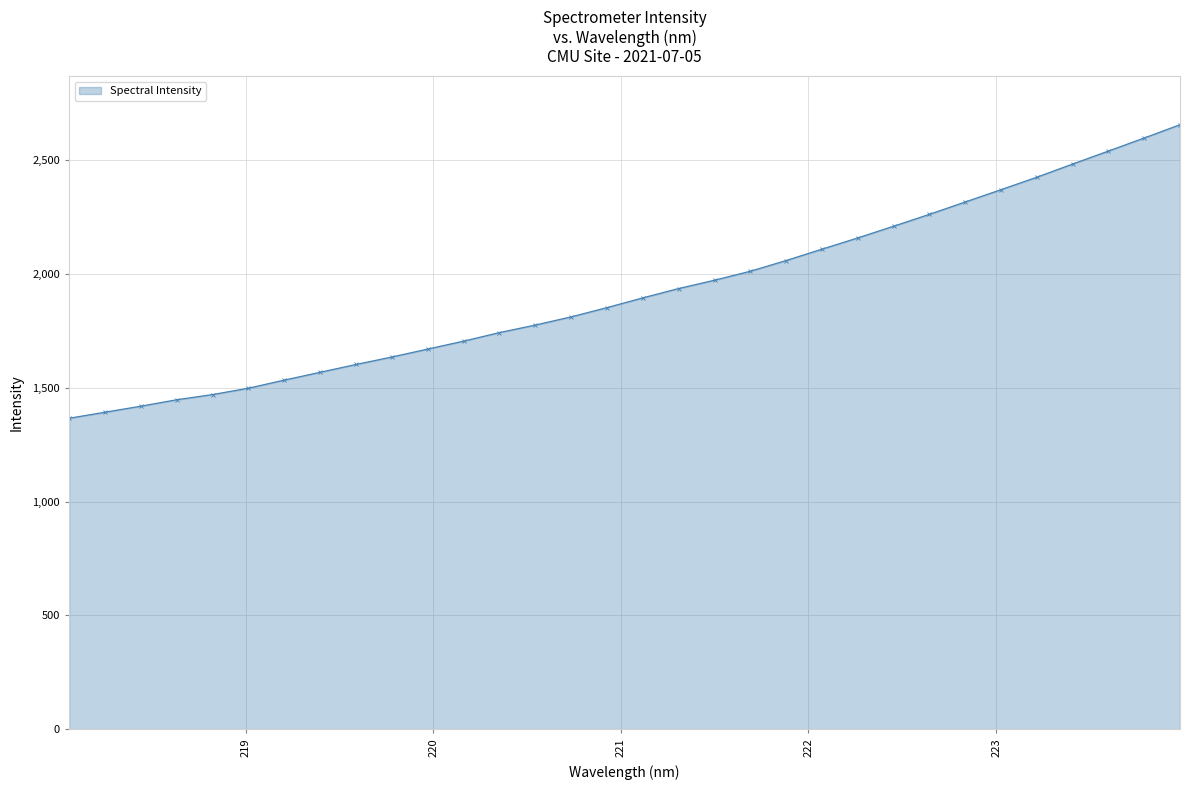

What is the sum of all values?

61485.6